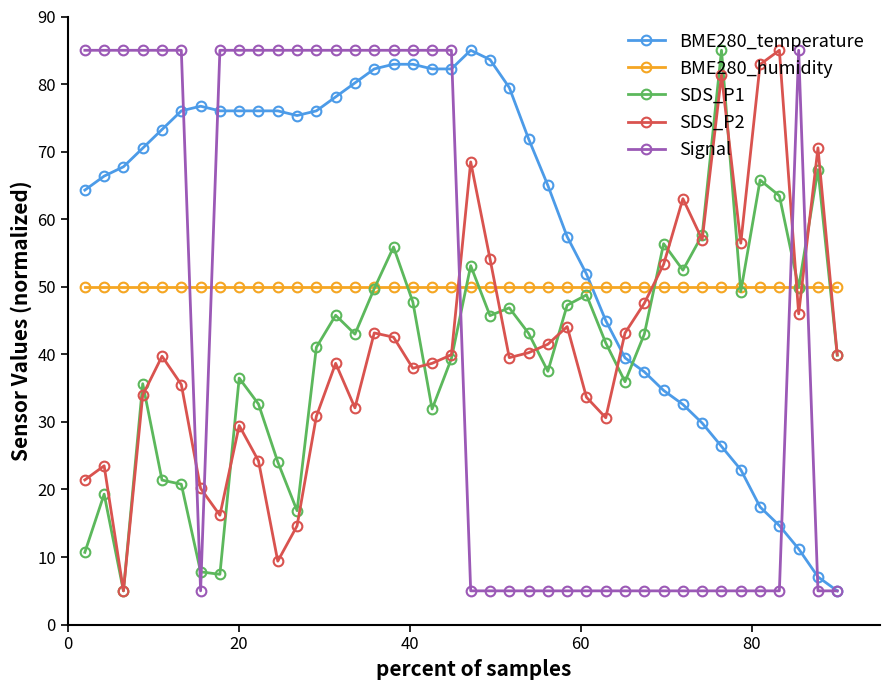

Which series has the largest total across all categories?

BME280_temperature